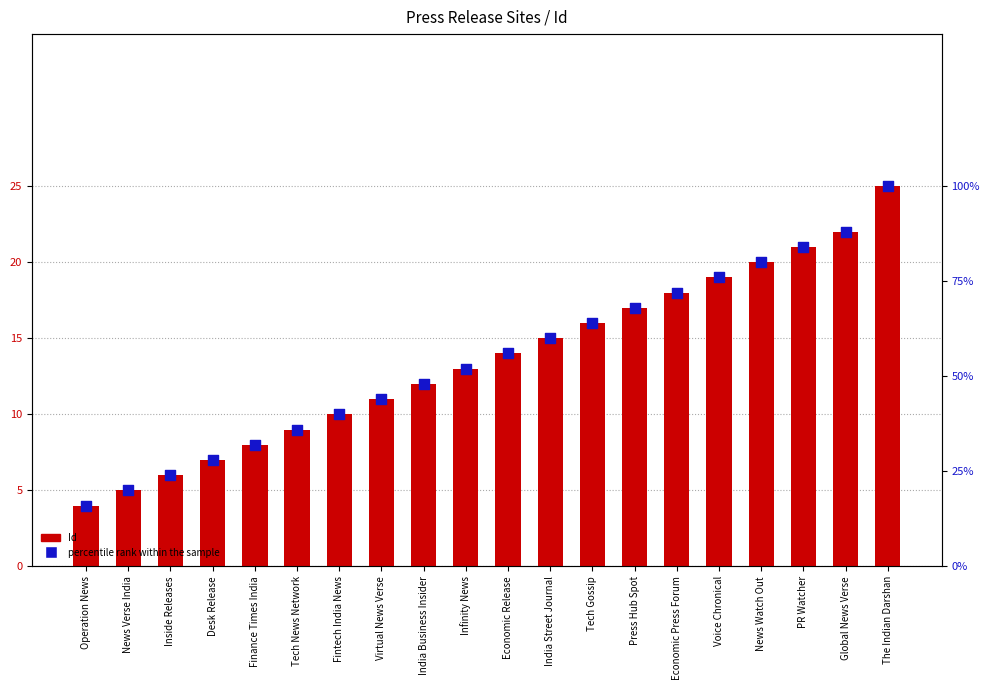

Which series has the largest Y range (max minus min)?

percentile rank within the sample